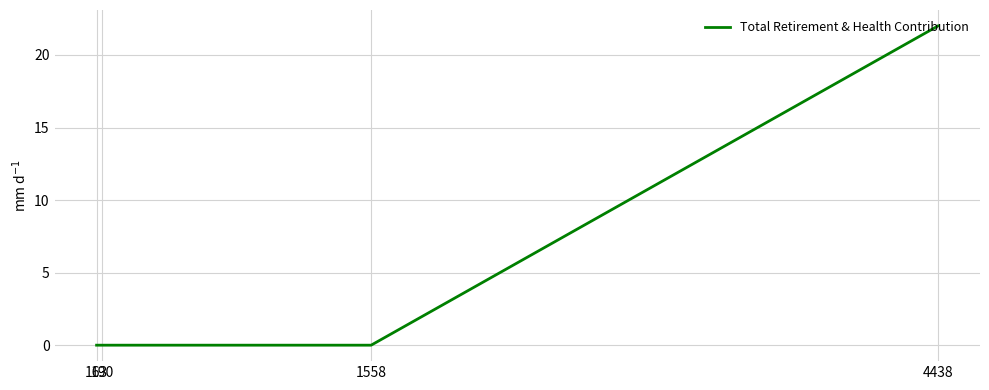

What is the difference between the values at 1558 and 4438?

22